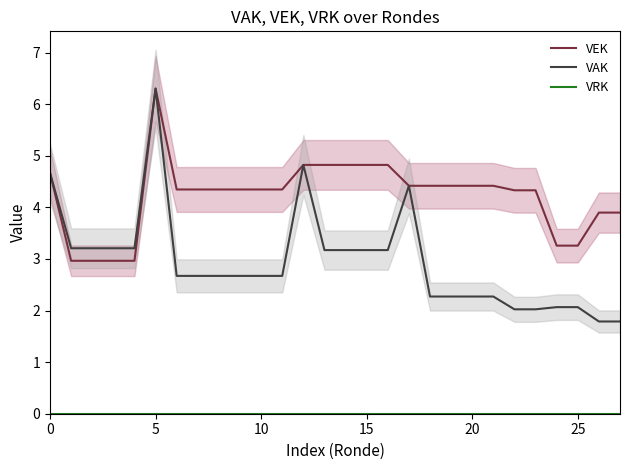

What is the total value across all series at 22?

6.4